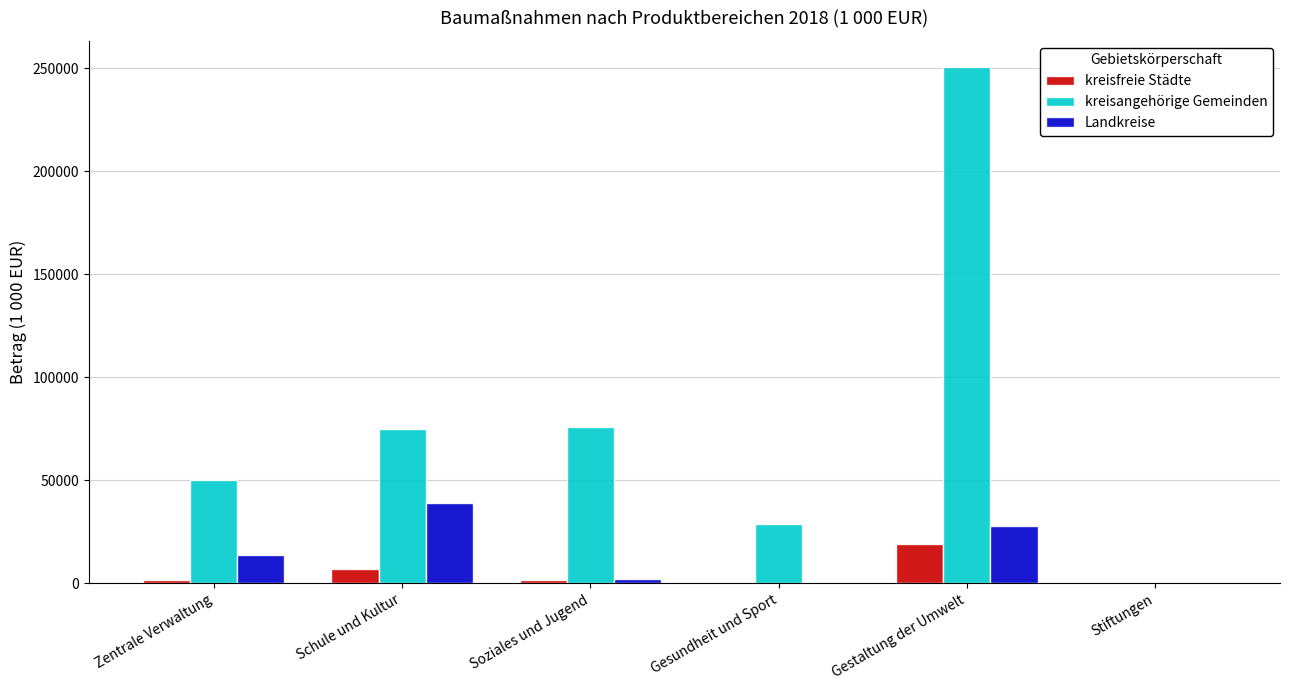

The kreisangehörige Gemeinden series shows 74692 at Schule und Kultur. True or false?

True